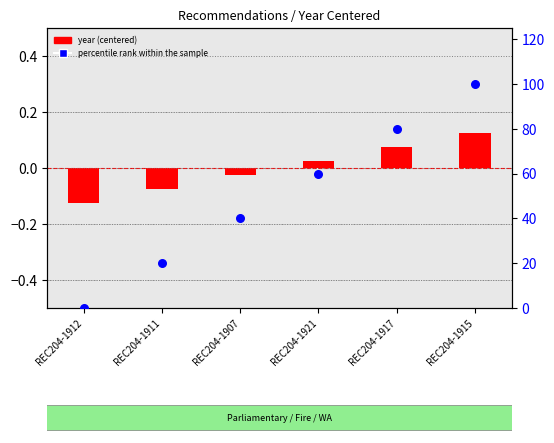

Which series has the widest spread of Y values?

percentile rank within the sample